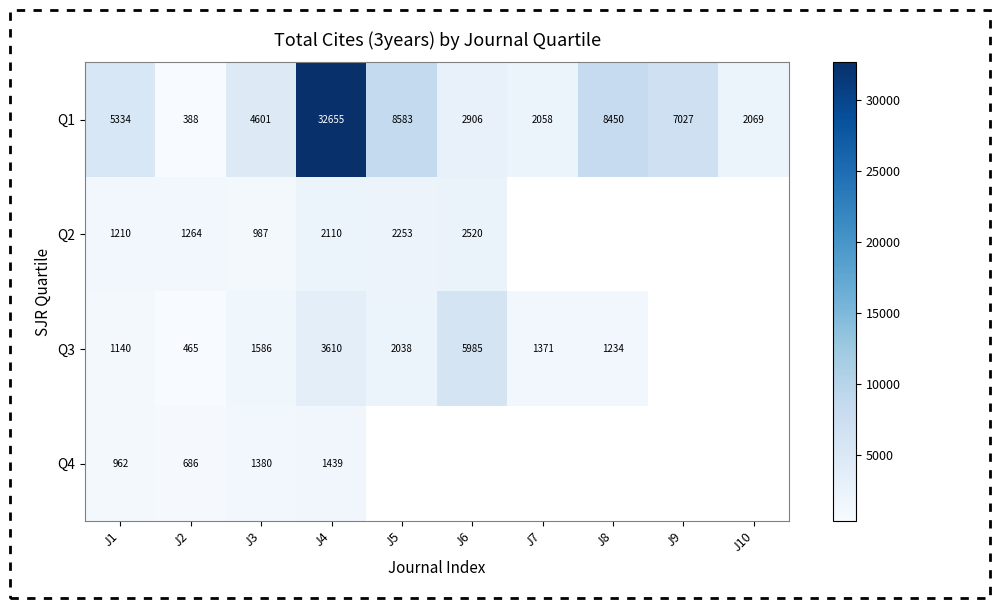

What is the maximum value for Q1?

32655